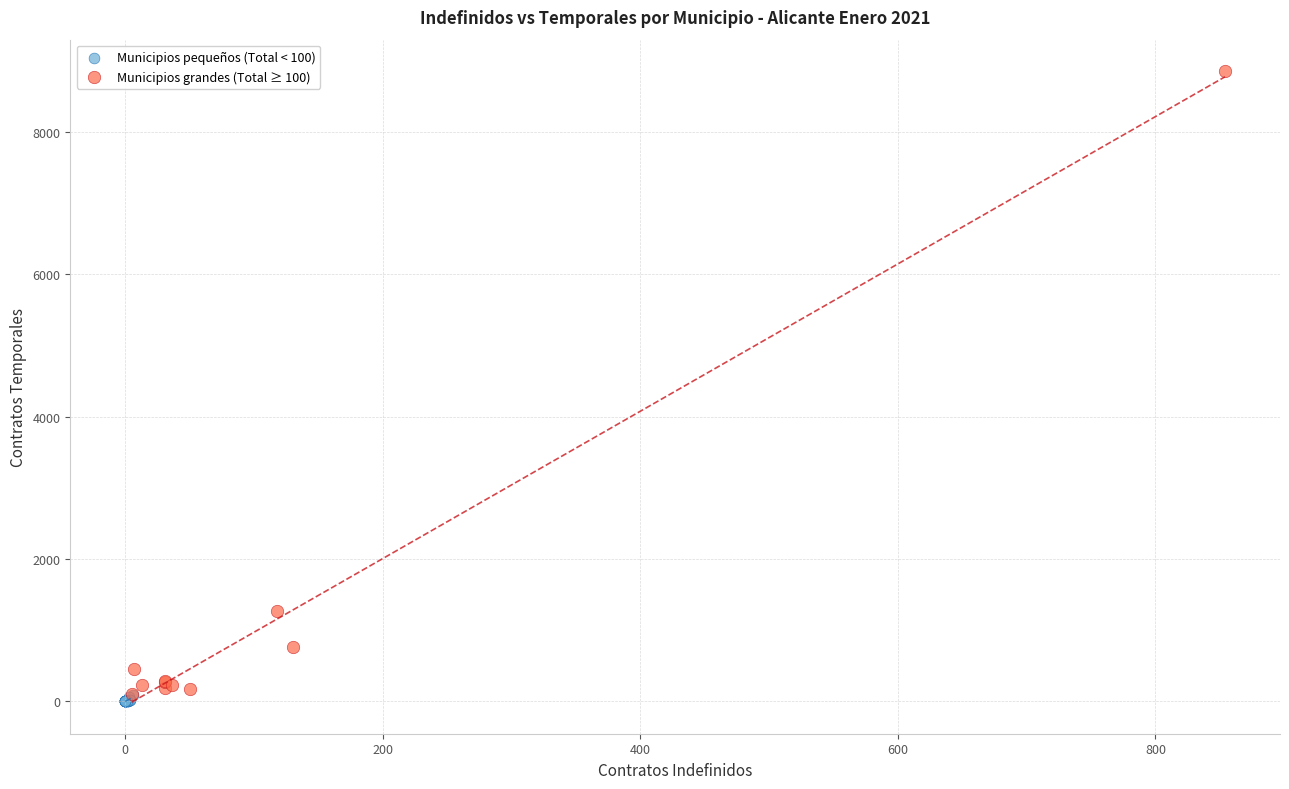

Which series has the widest spread of Y values?

Municipios grandes (Total ≥ 100)